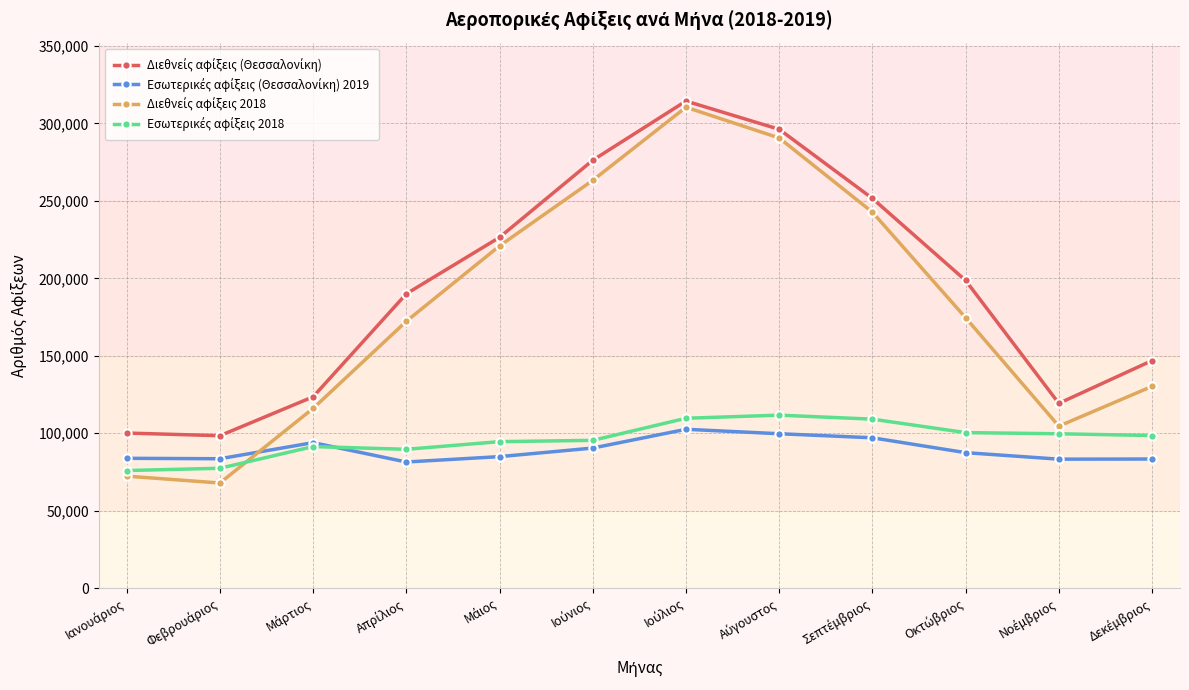

What is the minimum value shown in the chart?

67814